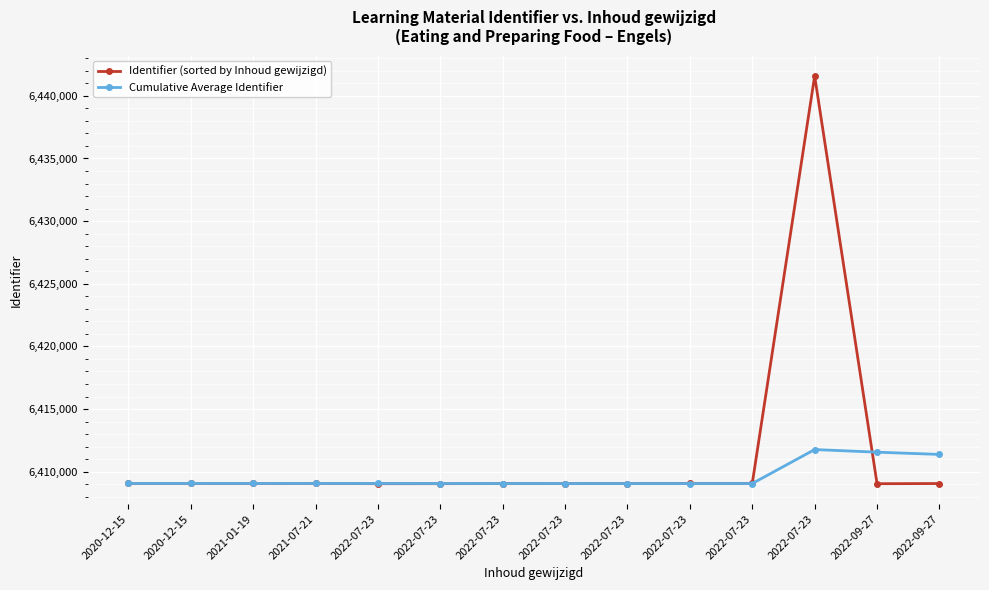

Is this an area chart (filled region under the line)?

No